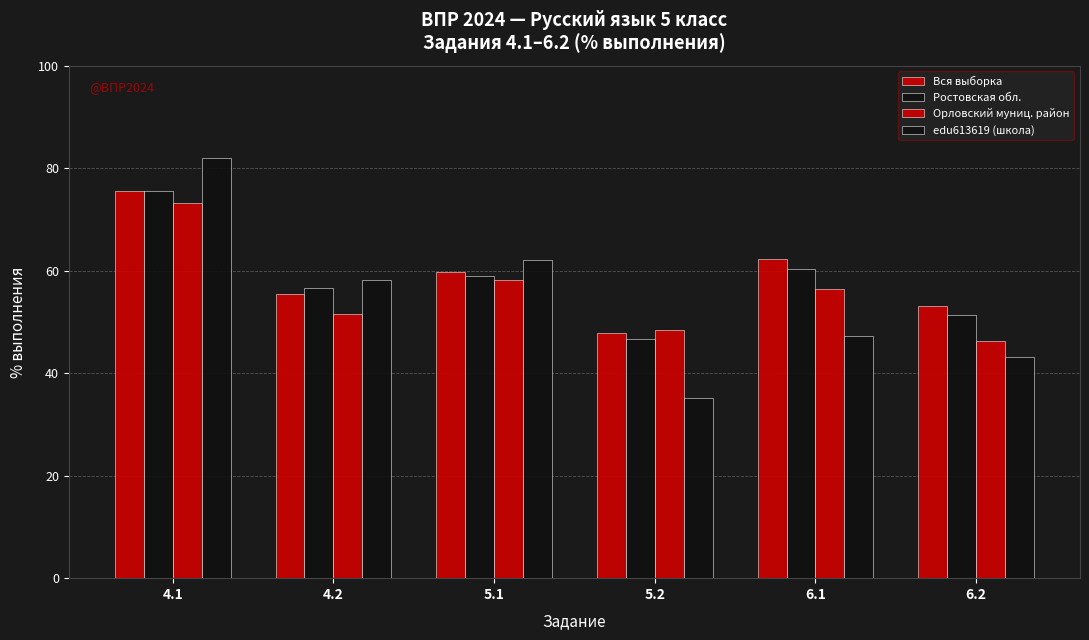

At which label is Ростовская обл. closest to 61?

6.1